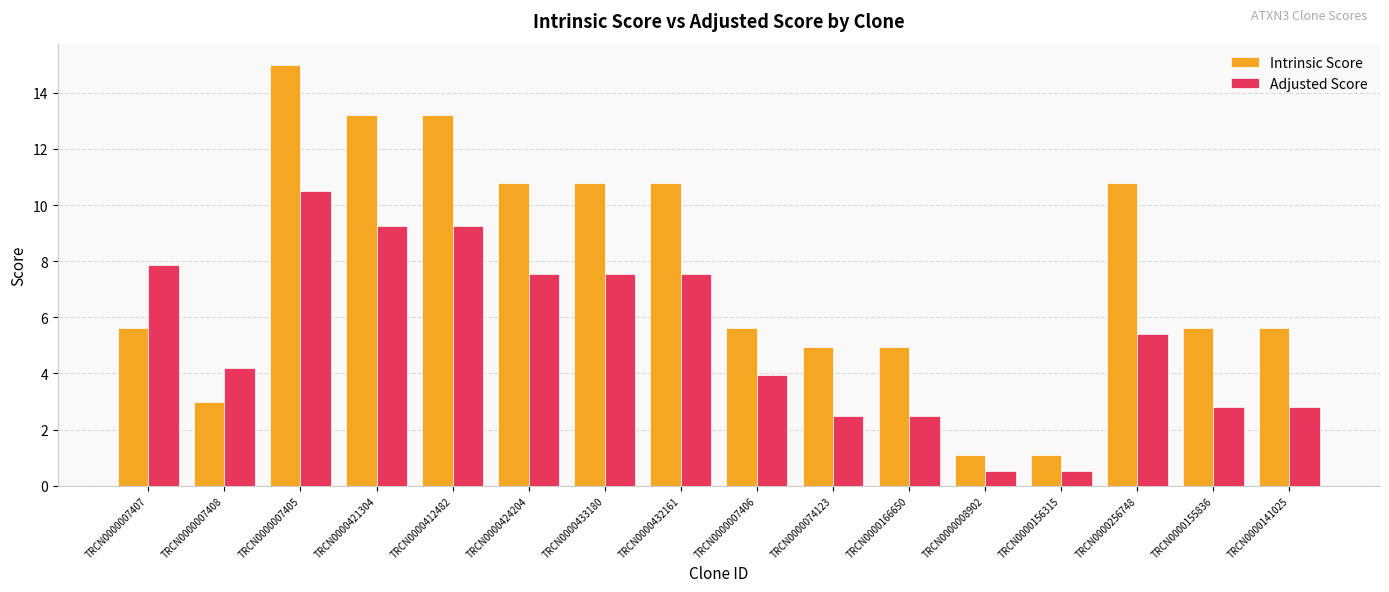

What is the smallest value displayed?

0.5